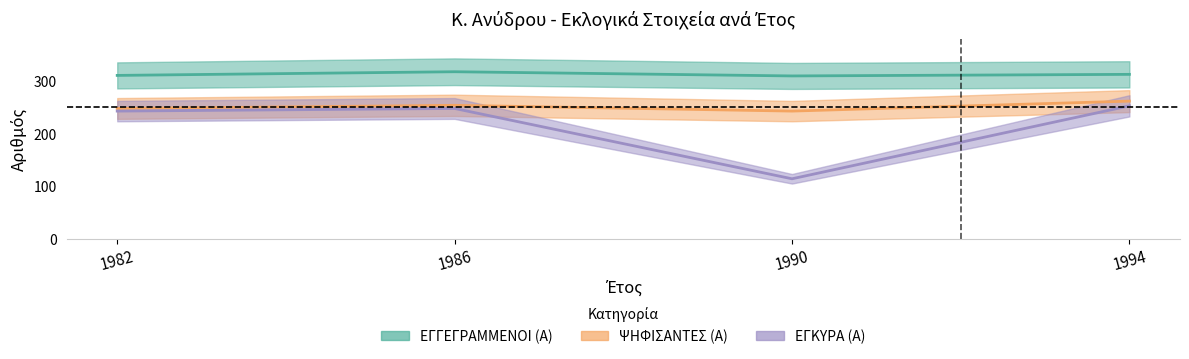

How many data points in ΕΓΚΥΡΑ (Α) are less than 248?

2